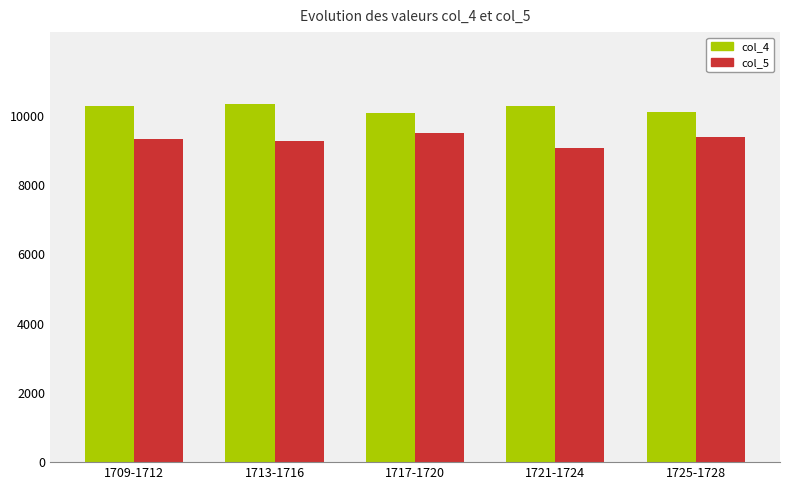

Are the bars grouped side by side (vs. stacked)?

Yes